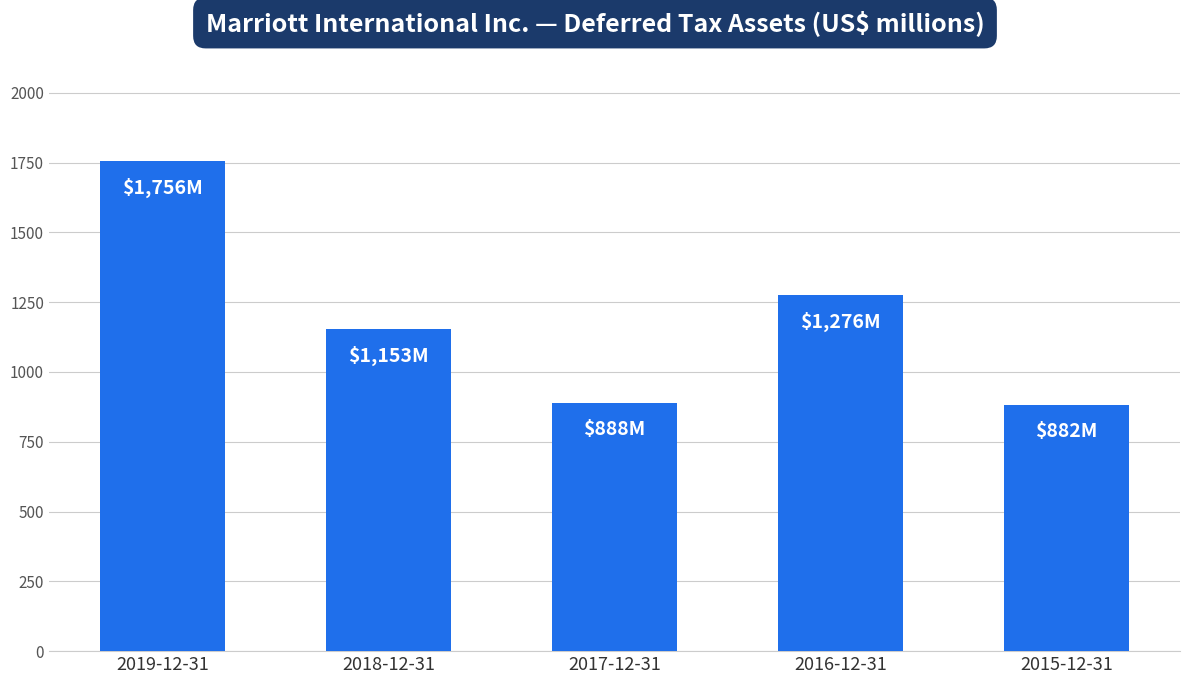

What is the value of the 5th bar from the left?

882